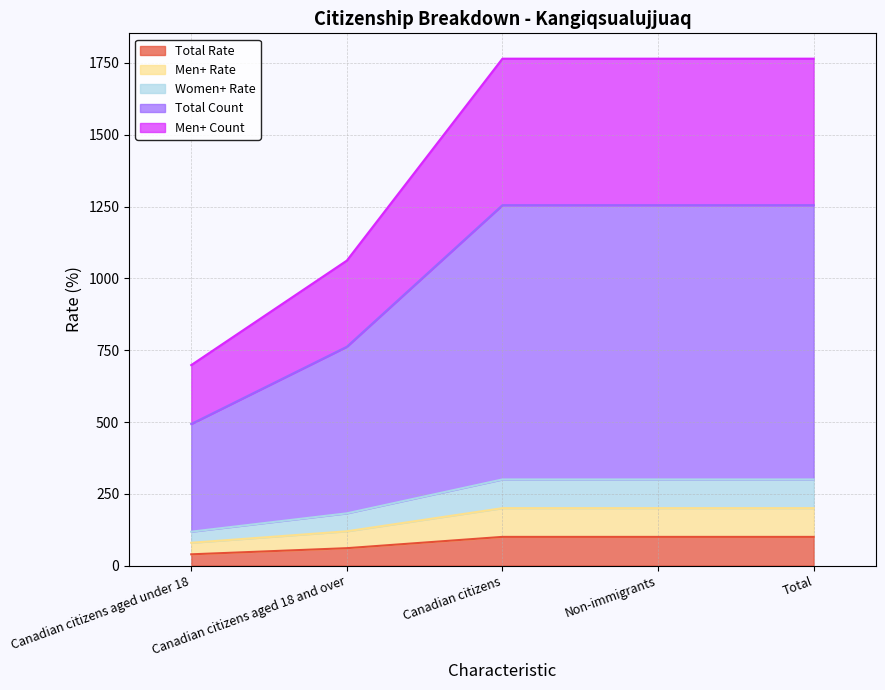

How many distinct data groups are displayed?

5